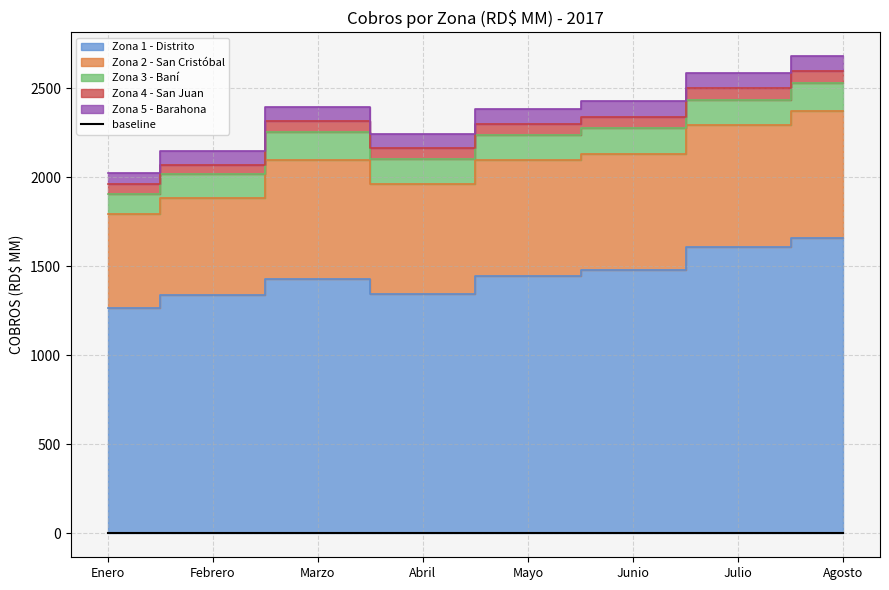

How many lines are shown in the chart?

5